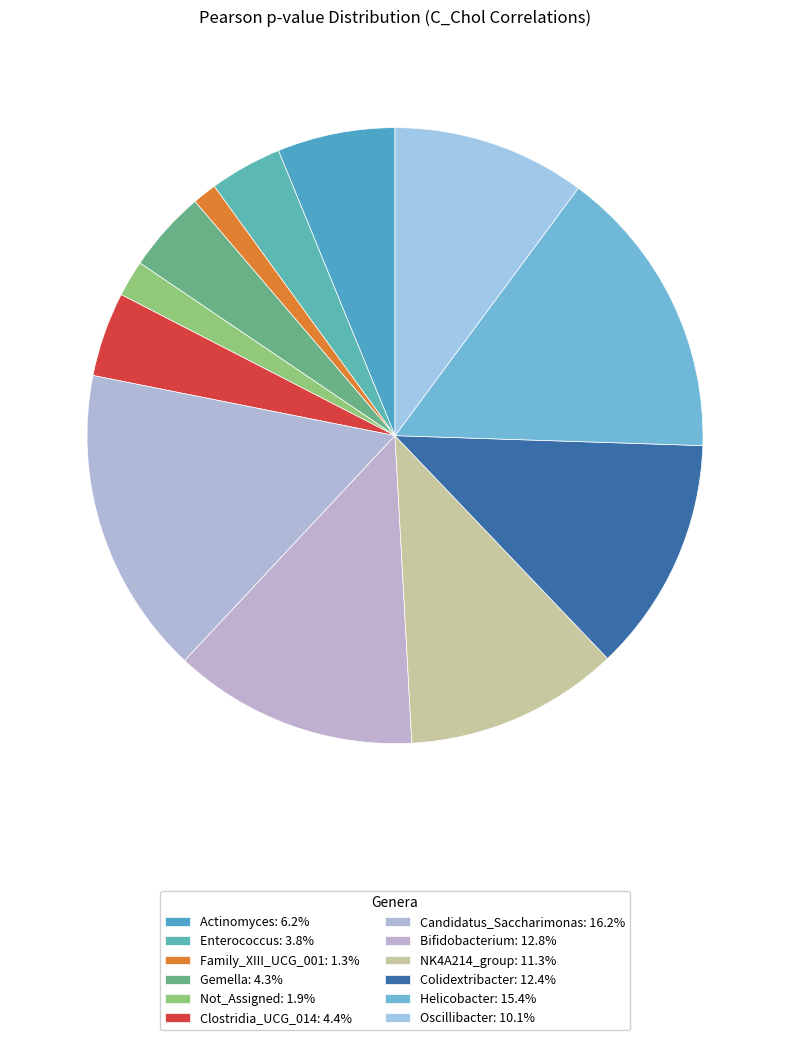

Is it true that Not_Assigned is 2% of the pie?

True